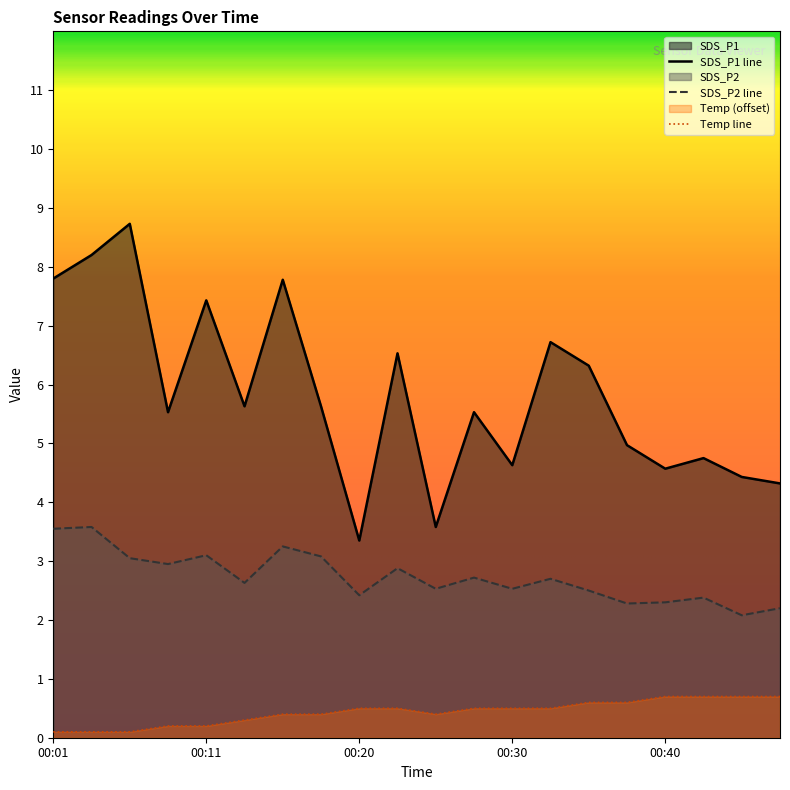

At how many categories does at least one series exceed 0?

20